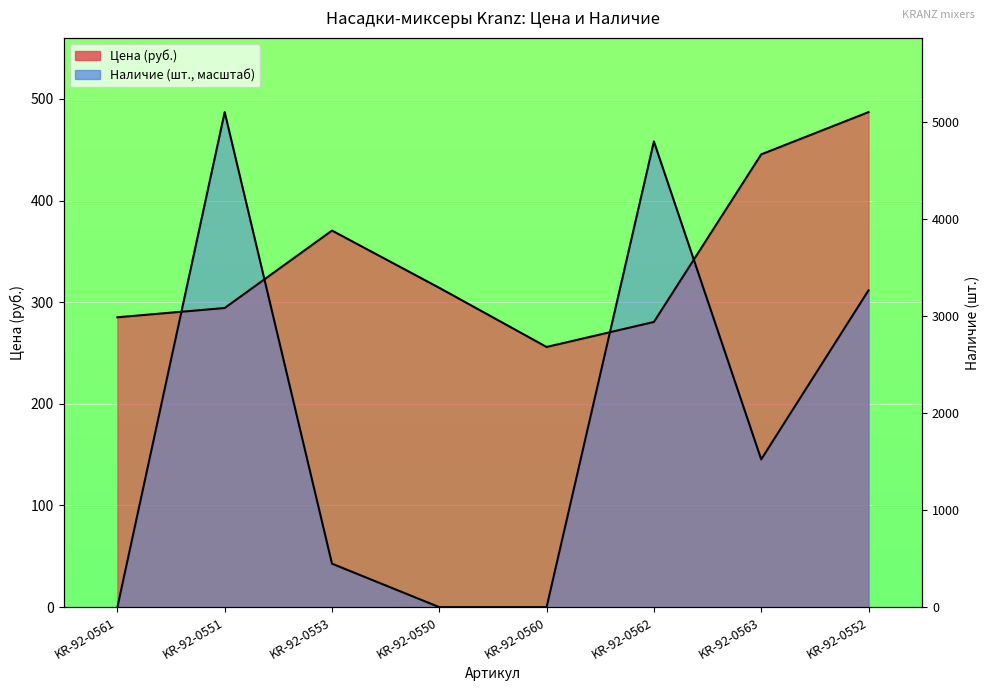

How many values in the Наличие series are below 145?

4